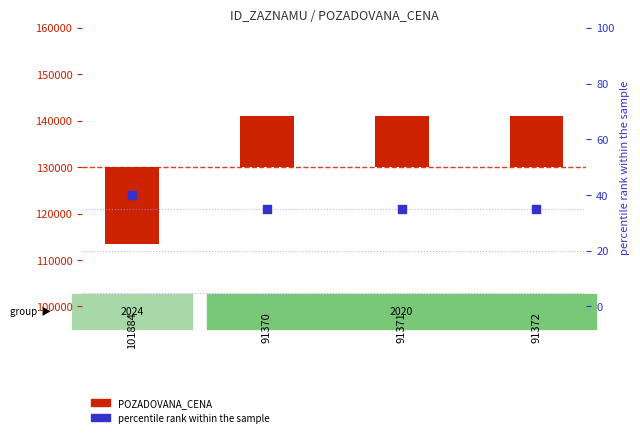

Which series contains the highest Y value?

POZADOVANA_CENA